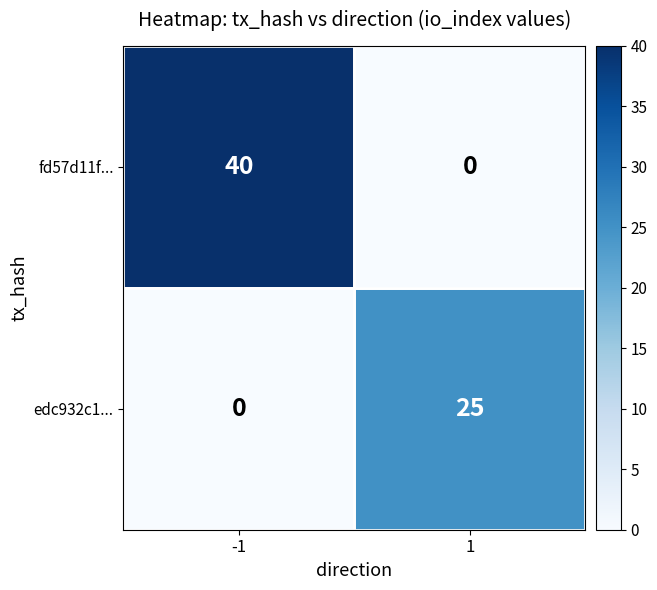

What is the total value across all series at -1?

40